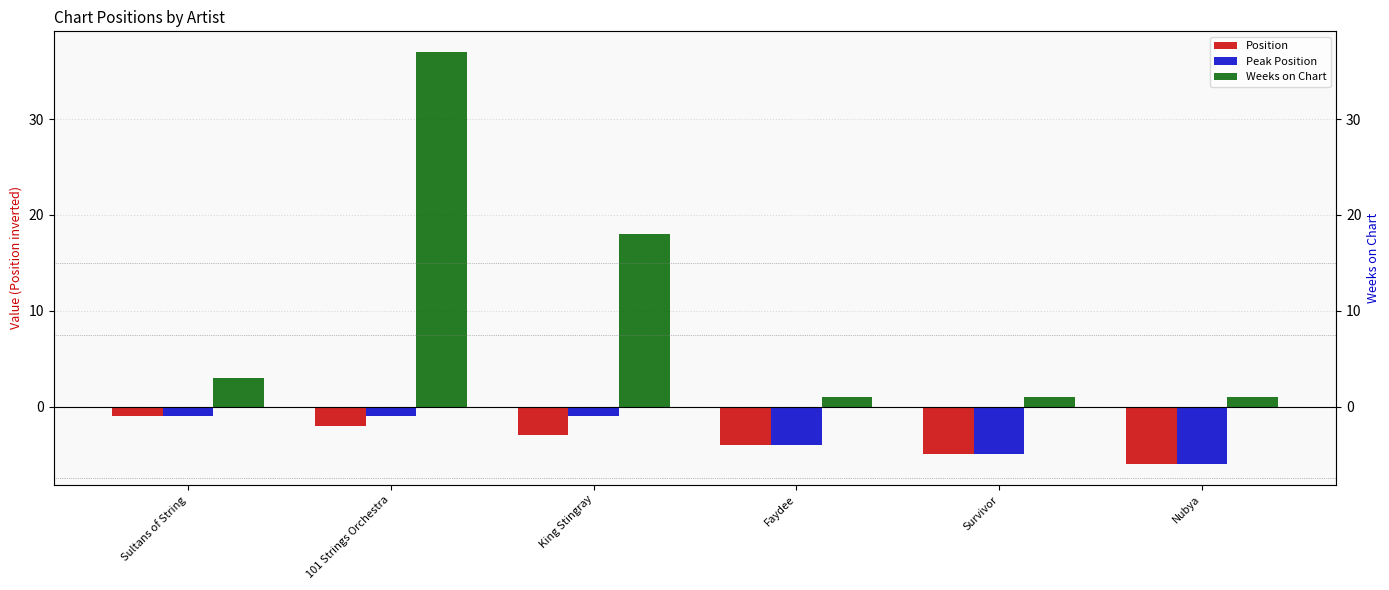

What is the difference between the maximum and minimum values in the Peak Position series?

5